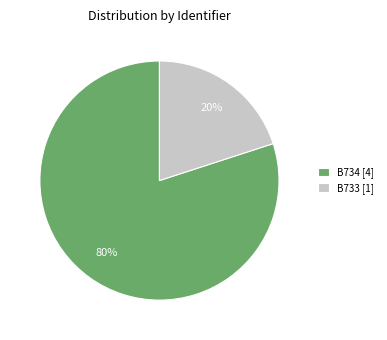

Which slice is the largest?

B734